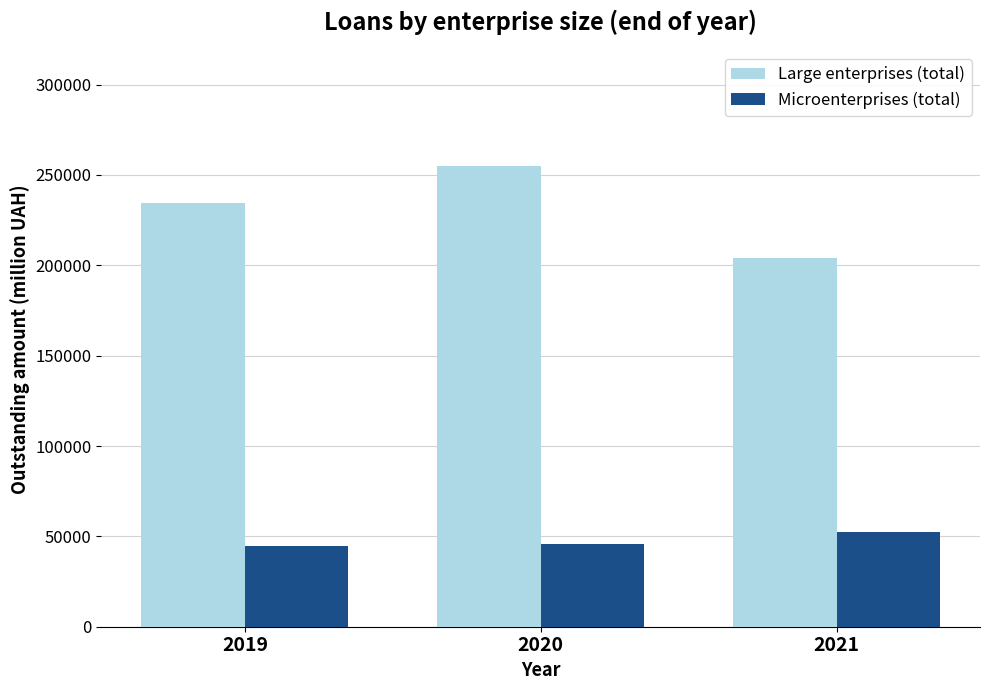

List the series in order of their peak value, lowest first.

Microenterprises (total), Large enterprises (total)